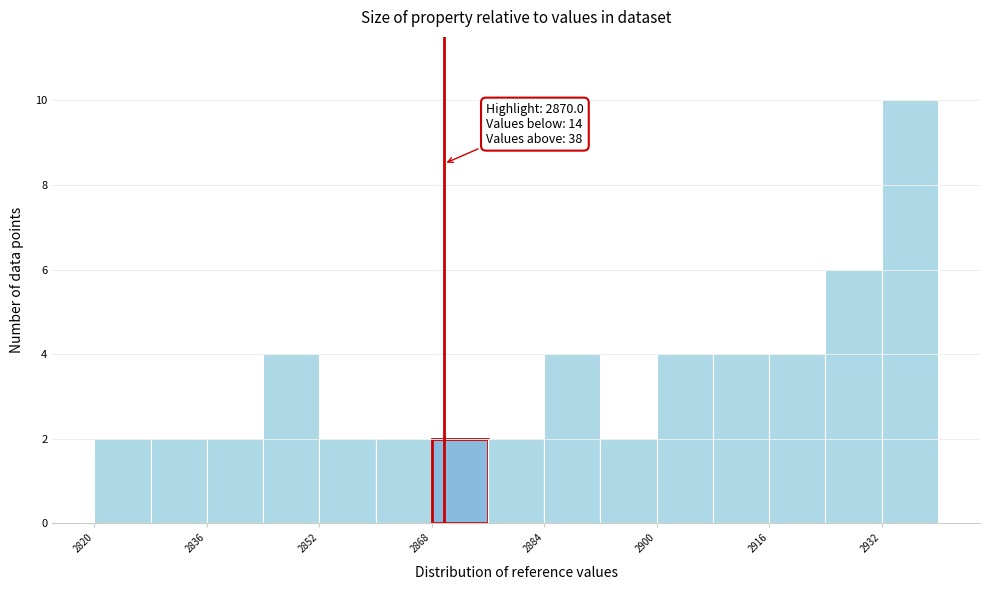

Read against the x-axis, roughly where is the centre of the tallest bar?

2936